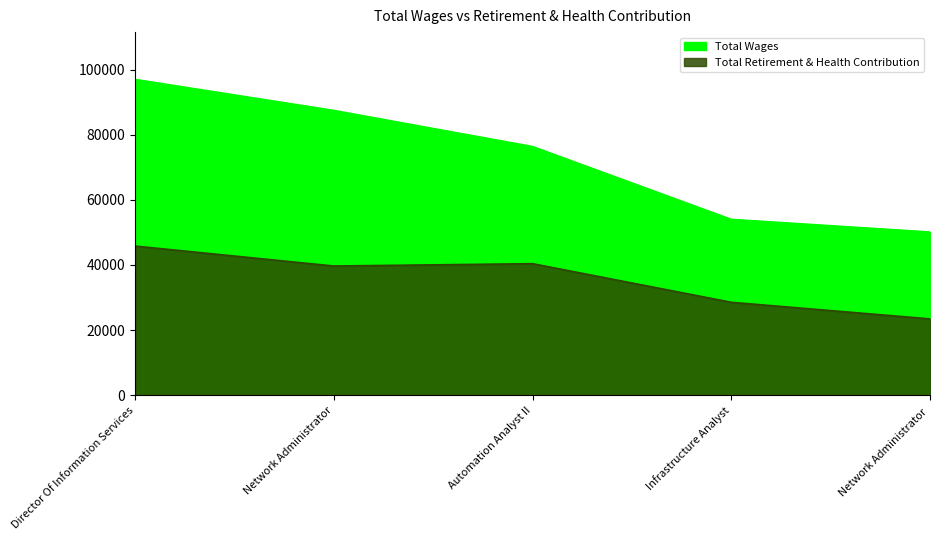

What is the maximum value for Total Wages?

97002